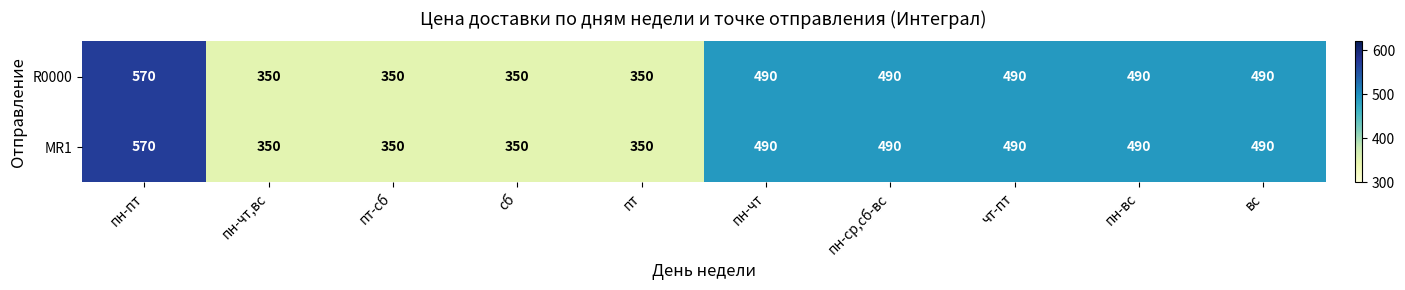

Reading right to left, list all the values displayed in this chart.

R0000: вс=490	пн-вс=490	чт-пт=490	пн-ср,сб-вс=490	пн-чт=490	пт=350	сб=350	пт-сб=350	пн-чт,вс=350	пн-пт=570
MR1: вс=490	пн-вс=490	чт-пт=490	пн-ср,сб-вс=490	пн-чт=490	пт=350	сб=350	пт-сб=350	пн-чт,вс=350	пн-пт=570